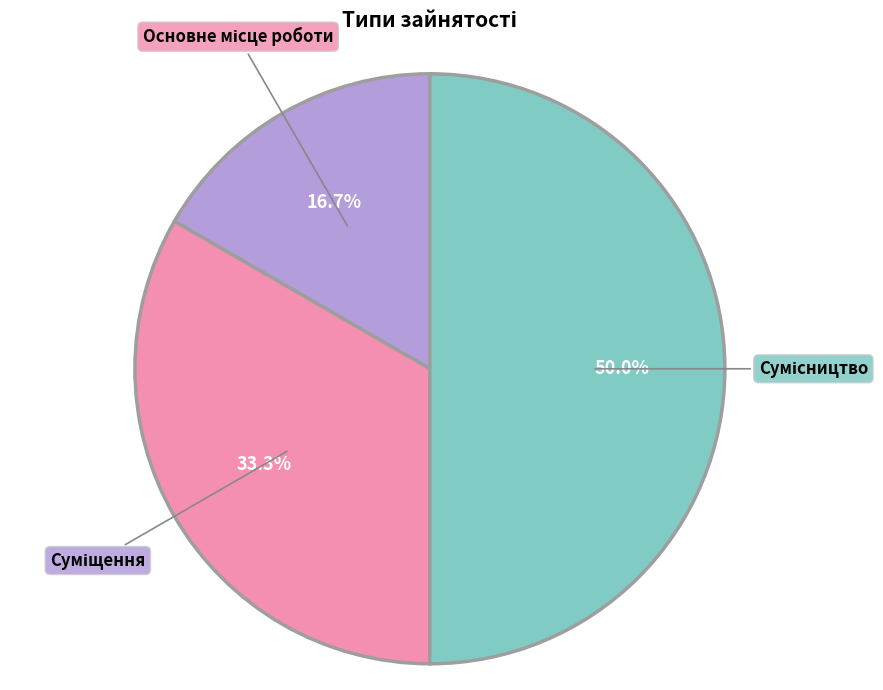

The Суміщення slice represents 33% of the pie. True or false?

True